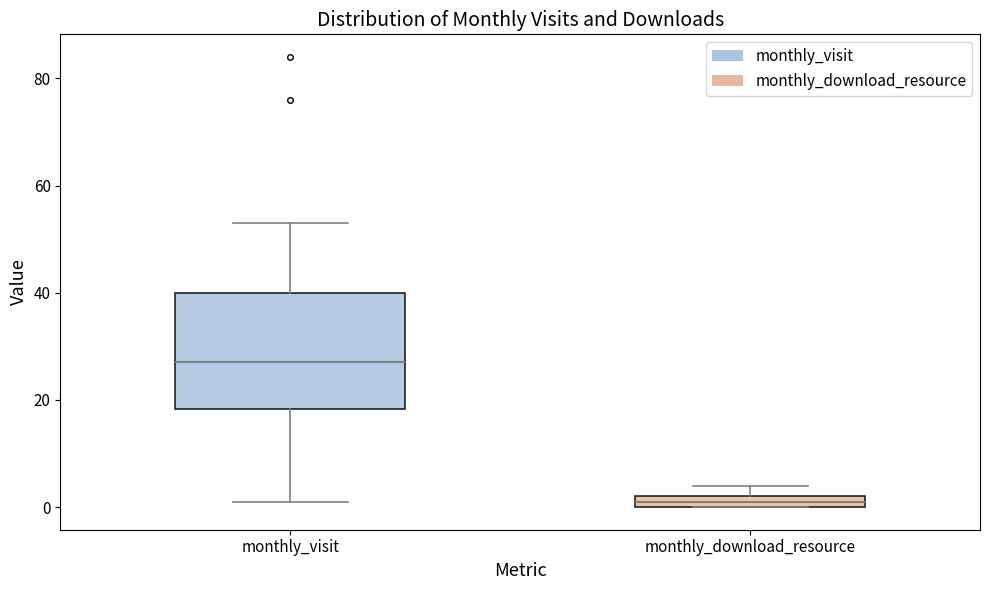

Where does the lower whisker of the box for monthly_visit end on the y-axis? The values are not printed on the chart, so give them approximately, as read against the axis.

2